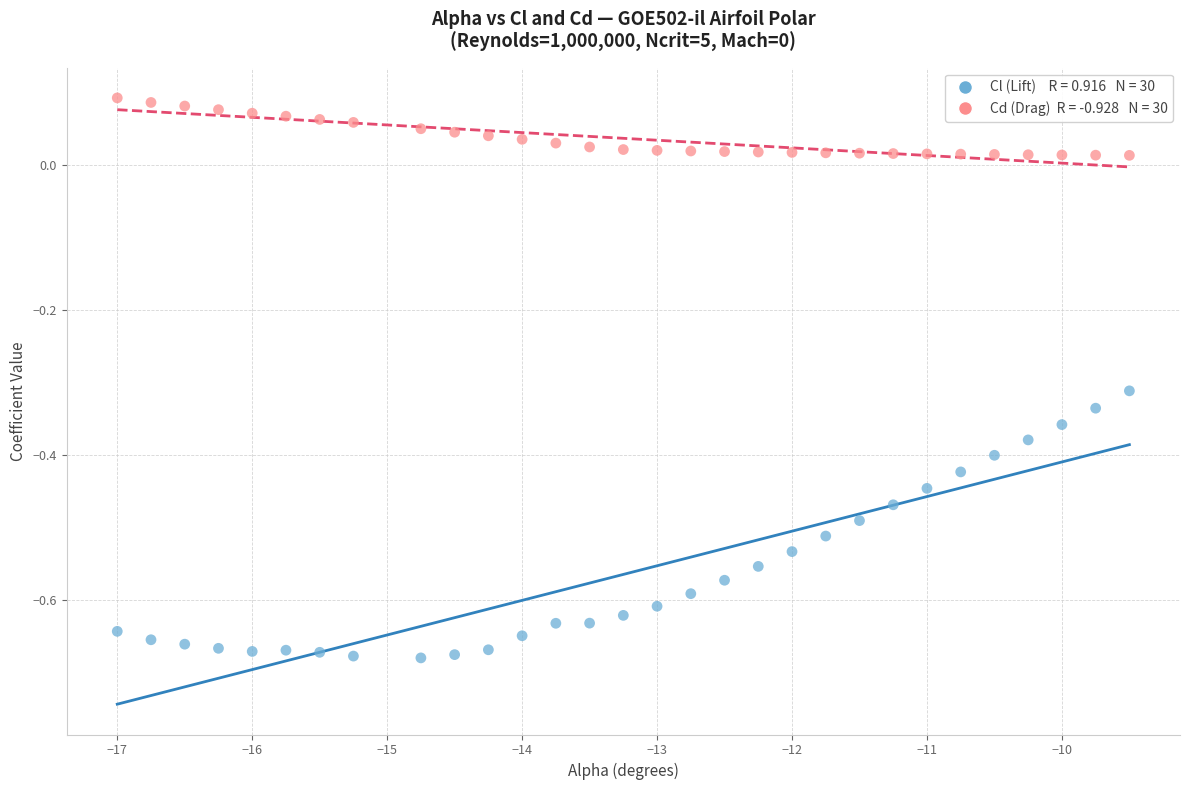

Across all data points, what is the range of Y values (max minus min)?

0.8